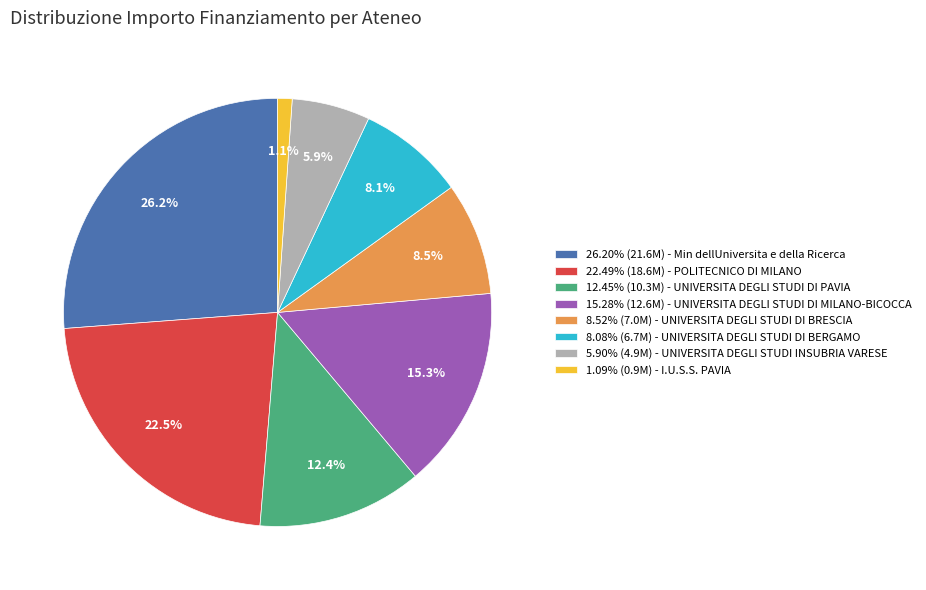

How many slices are in this pie chart?

8